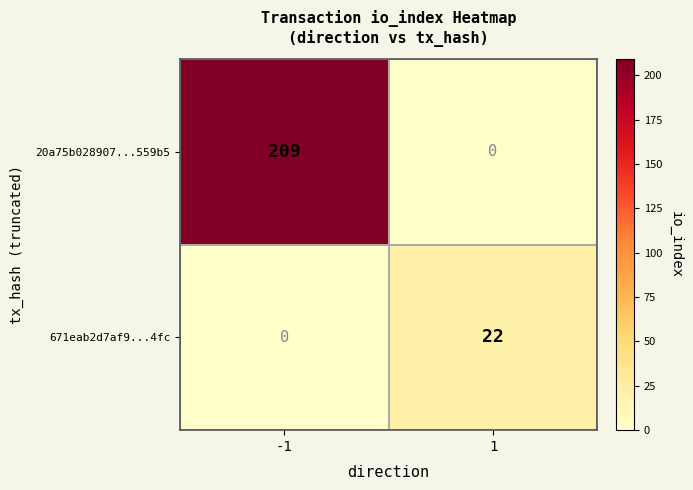

At how many categories does at least one series exceed 191?

1